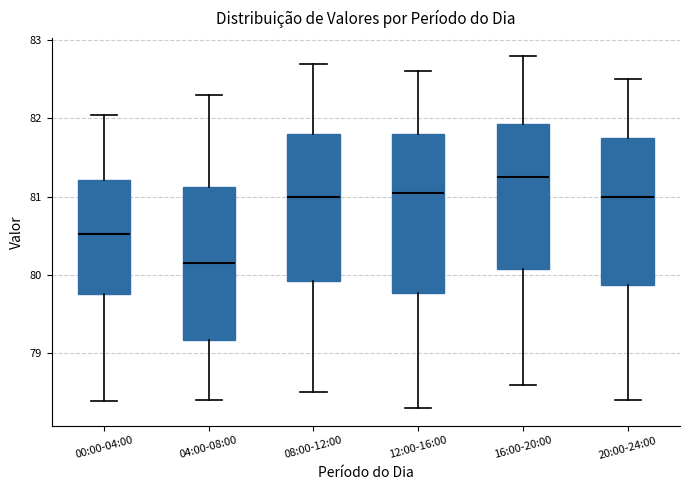

Reading left to right, read every box against the y-axis: the position of its median line, the range the box covers, and the ends of its whiskers. The values are not printed on the chart, so give them approximately, as read against the axis.

00:00-04:00: median 80.5, box 79.8 to 81.2, whiskers 78.4 to 82.0
04:00-08:00: median 80.2, box 79.2 to 81.1, whiskers 78.4 to 82.3
08:00-12:00: median 81.0, box 79.9 to 81.8, whiskers 78.5 to 82.7
12:00-16:00: median 81.1, box 79.8 to 81.8, whiskers 78.3 to 82.6
16:00-20:00: median 81.3, box 80.1 to 81.9, whiskers 78.6 to 82.8
20:00-24:00: median 81.0, box 79.9 to 81.8, whiskers 78.4 to 82.5